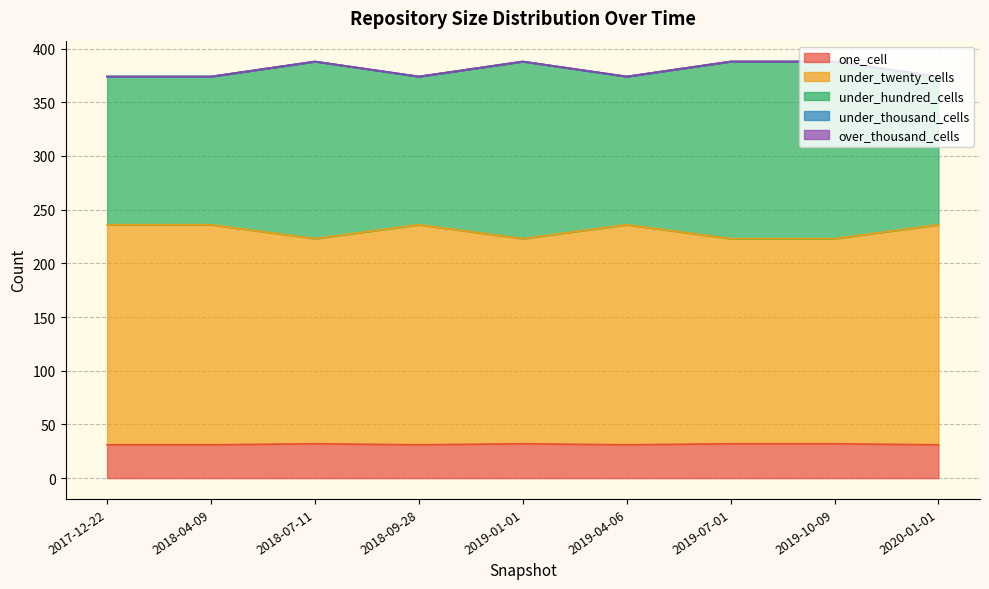

Which category has the lowest value in the under_hundred_cells series?

2017-12-22